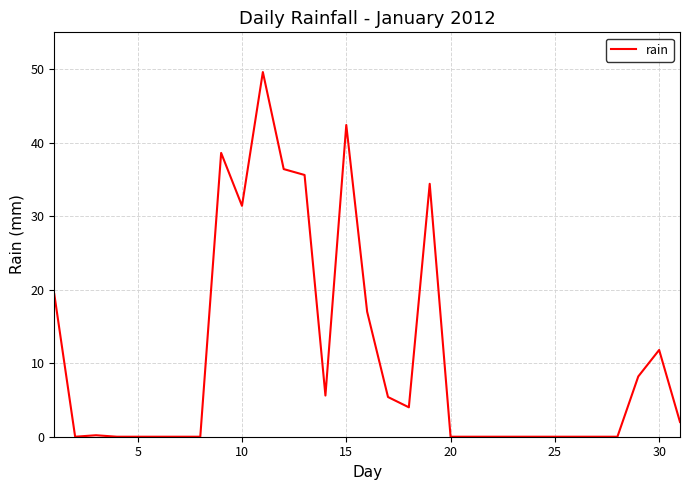

What is the greatest value displayed?

49.6